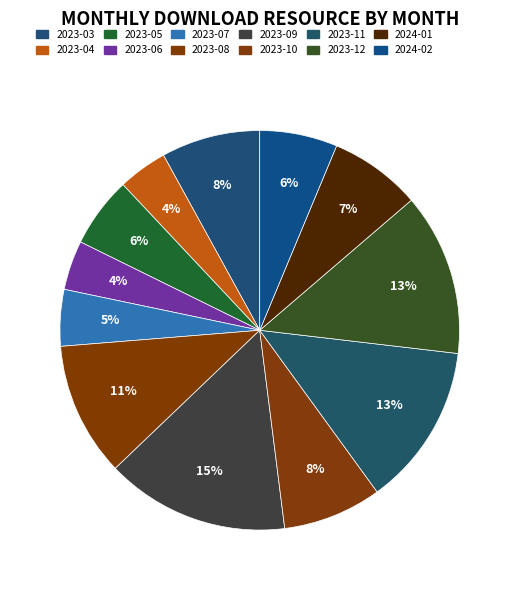

To the nearest percent, what portion does 2023-11 represent?

13%